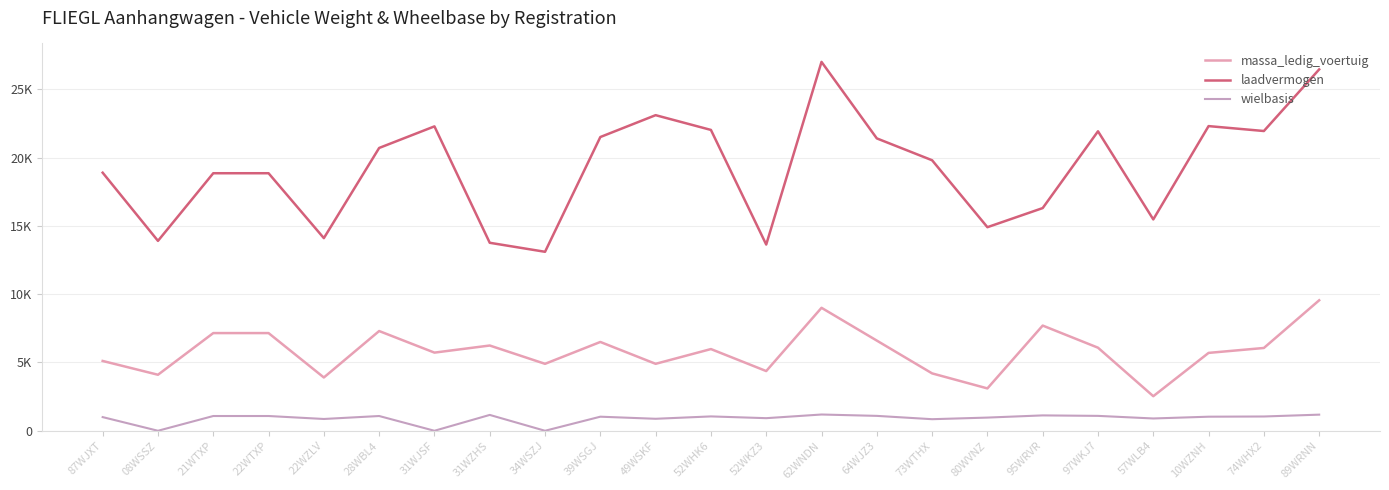

Rank the series at 22WTXP from lowest to highest value.

wielbasis, massa_ledig_voertuig, laadvermogen